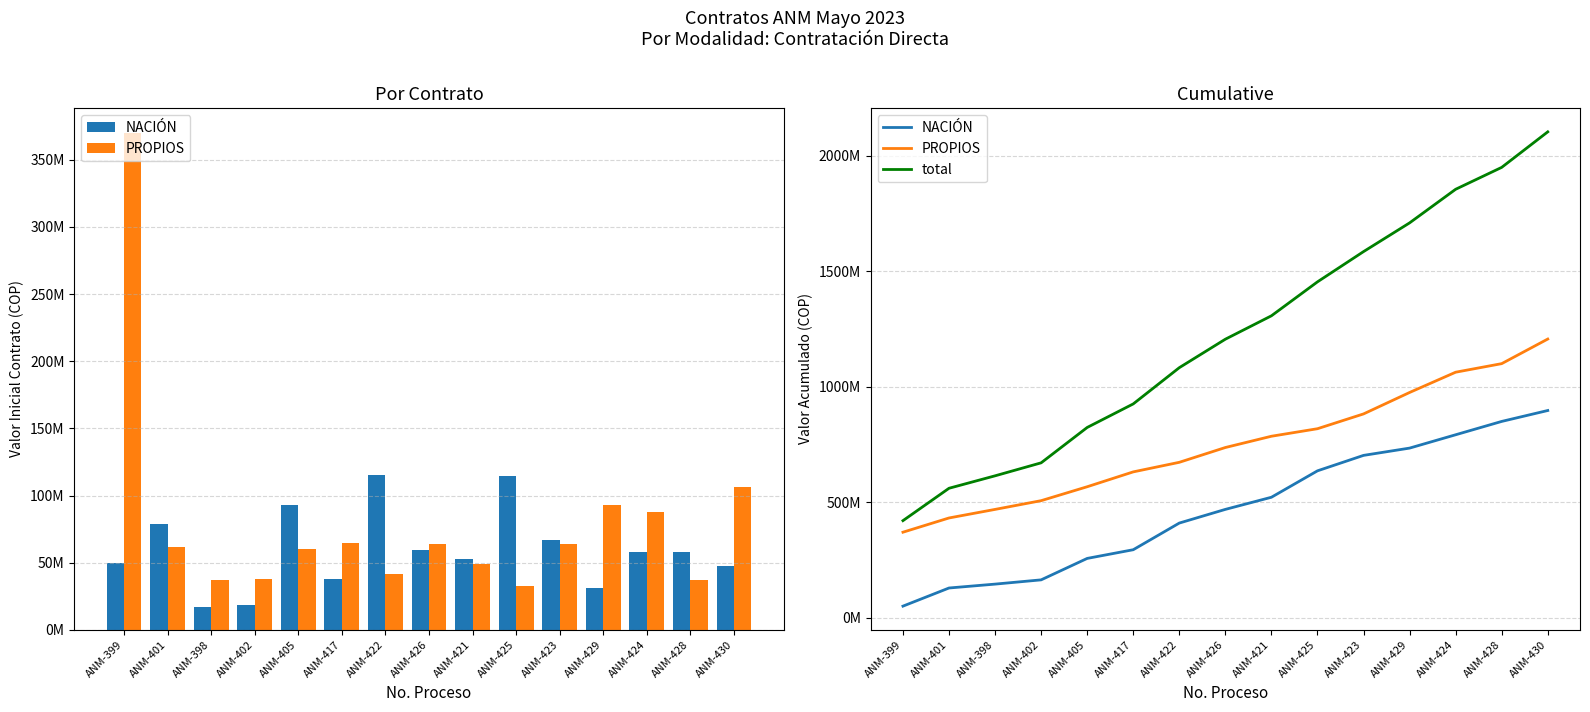

List the series in order of their overall mean, lowest first.

NACIÓN, PROPIOS, total